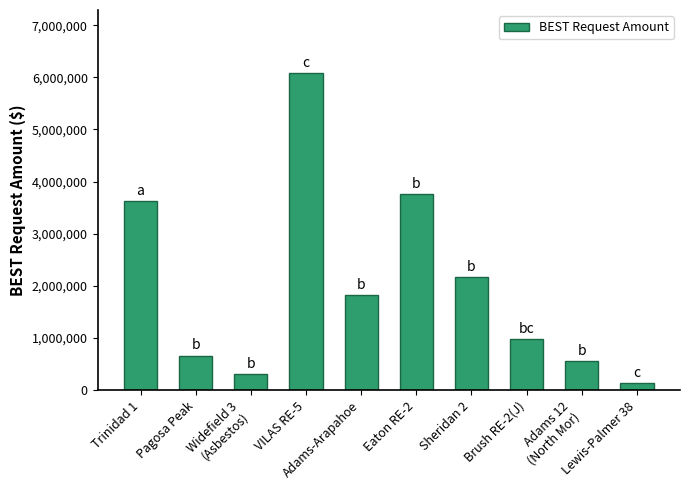

What is the label of the 10th bar from the left?

Lewis-Palmer 38